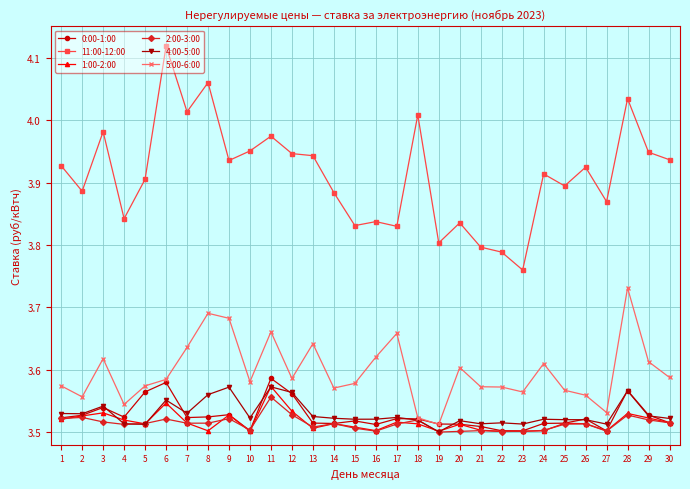

Which series has the largest total across all categories?

11:00-12:00